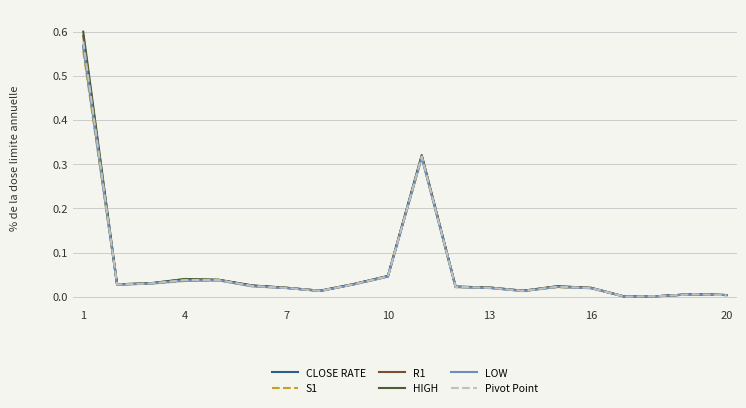

In CLOSE RATE, how many points are lower than both neighbors (excluding endpoints)?

4